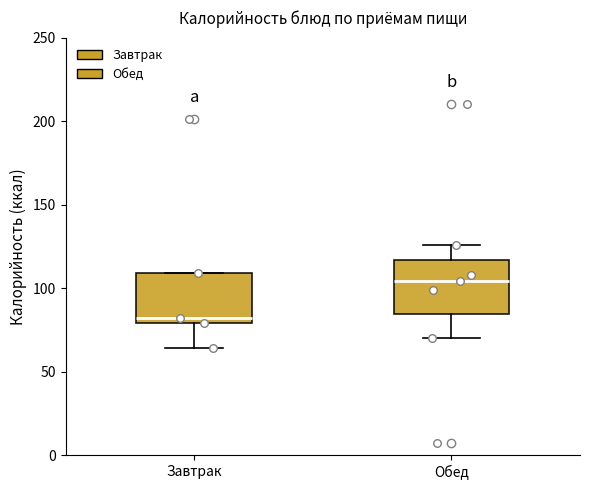

Which box has the highest median line?

Обед